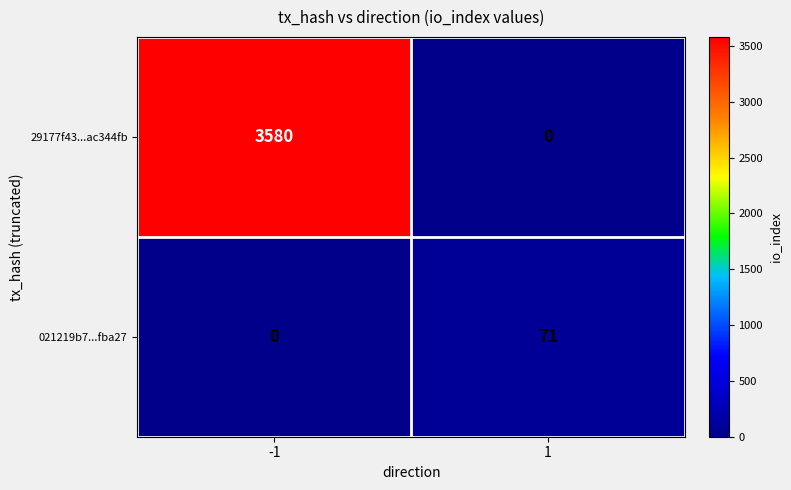

What is the difference between the maximum and minimum values in the 29177f43...ac344fb series?

3580